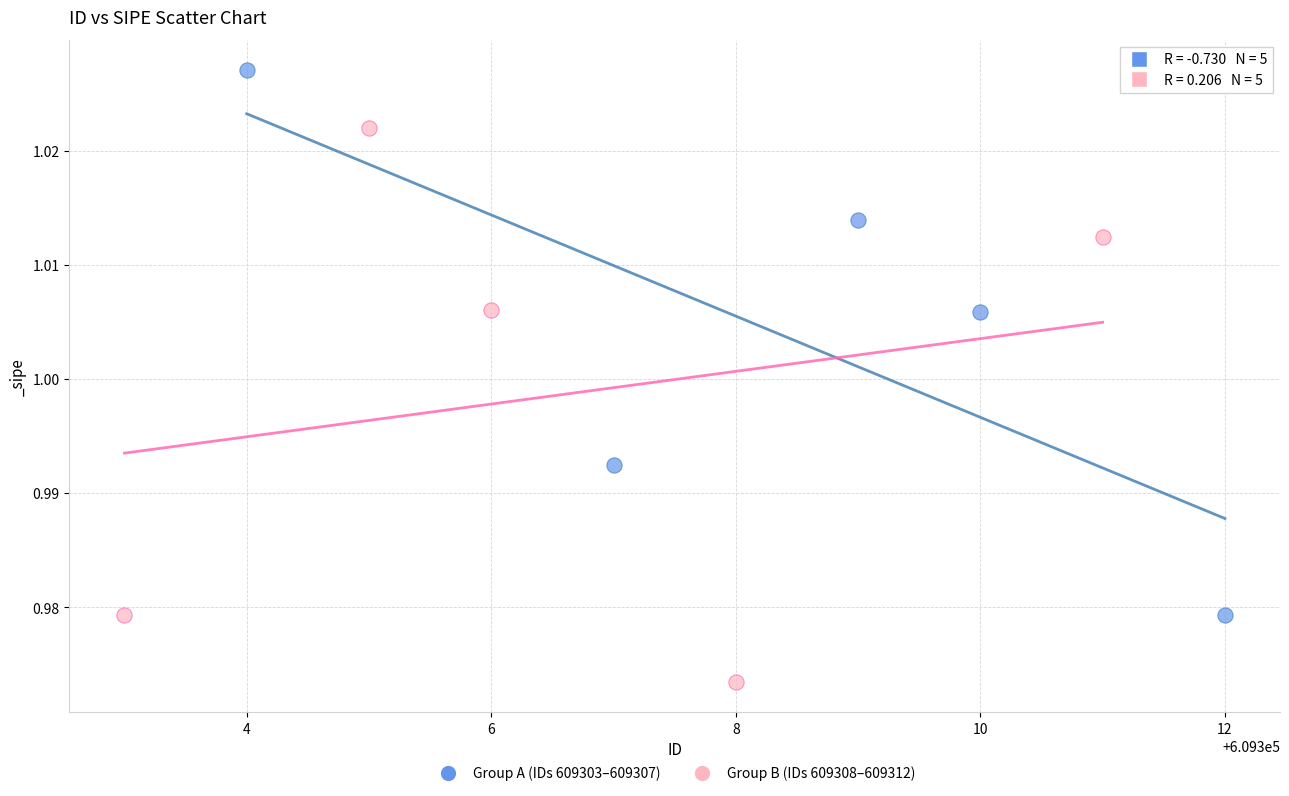

Which series contains the lowest Y value?

Group B (IDs 609308–609312)